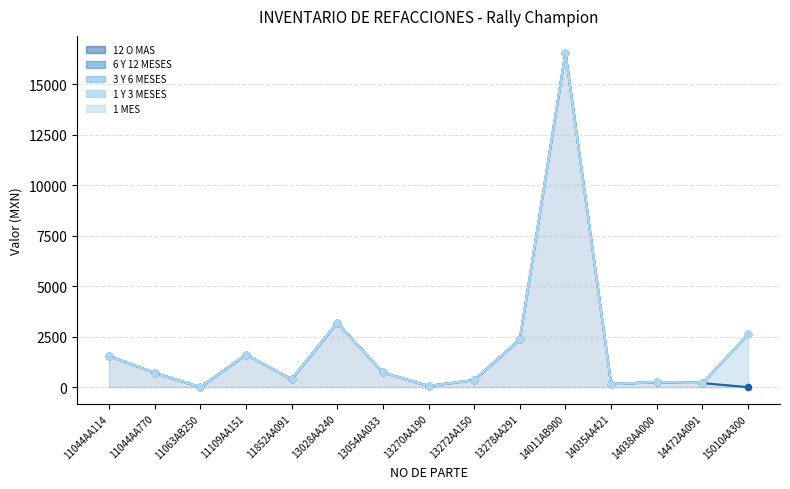

At how many categories does at least one series exceed 9213?

1